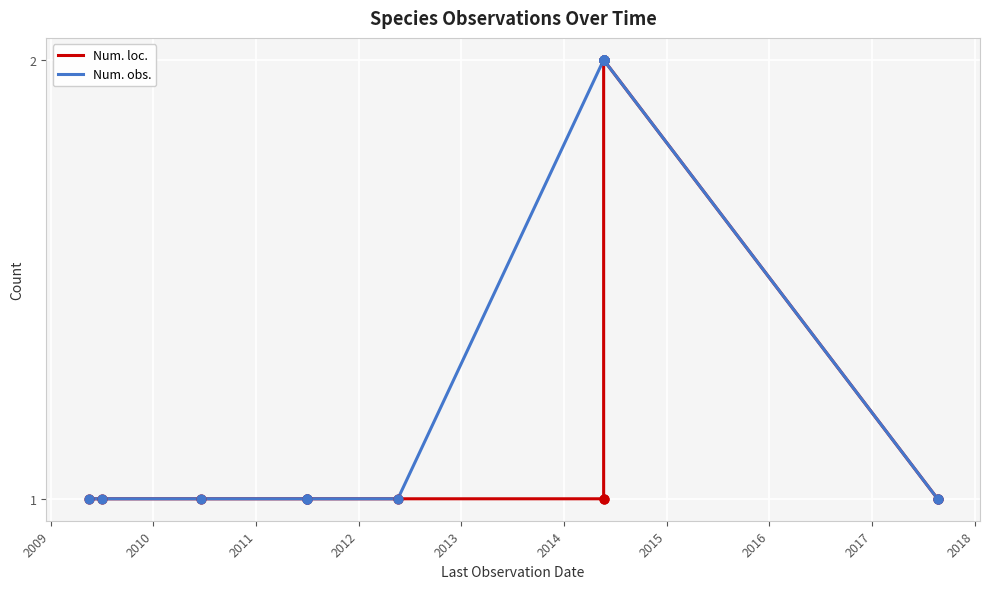

What are all the series names shown in the legend?

Num. loc., Num. obs.